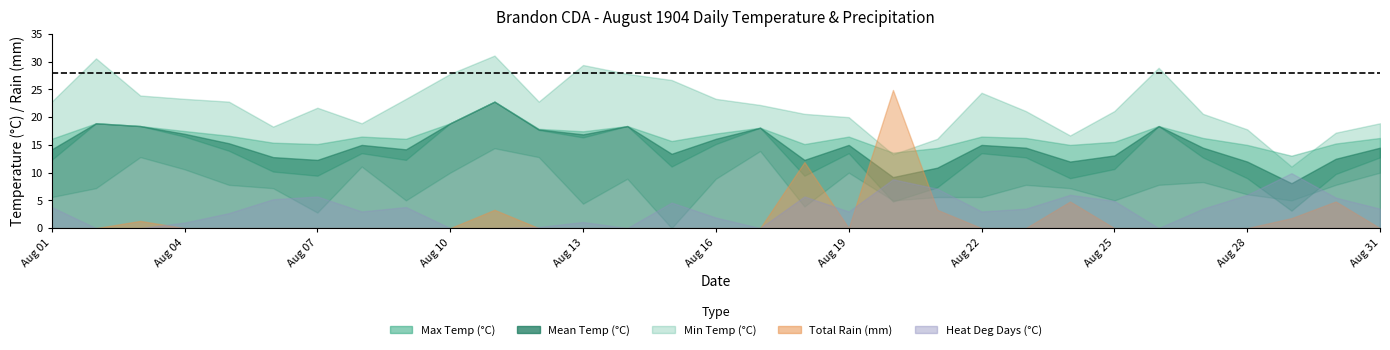

The value of heat_deg_days at 15 is 1.9. True or false?

True